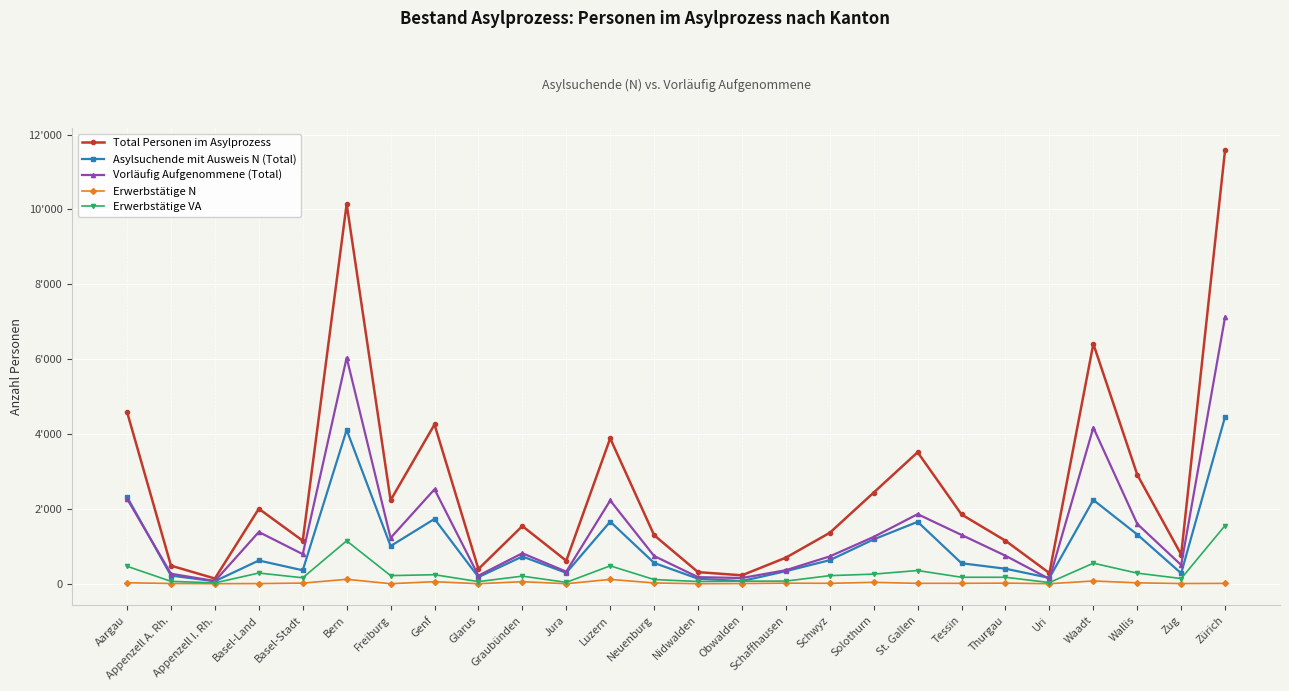

True or false: Asylsuchende mit Ausweis N (Total) and Erwerbstätige N intersect in this chart.

False